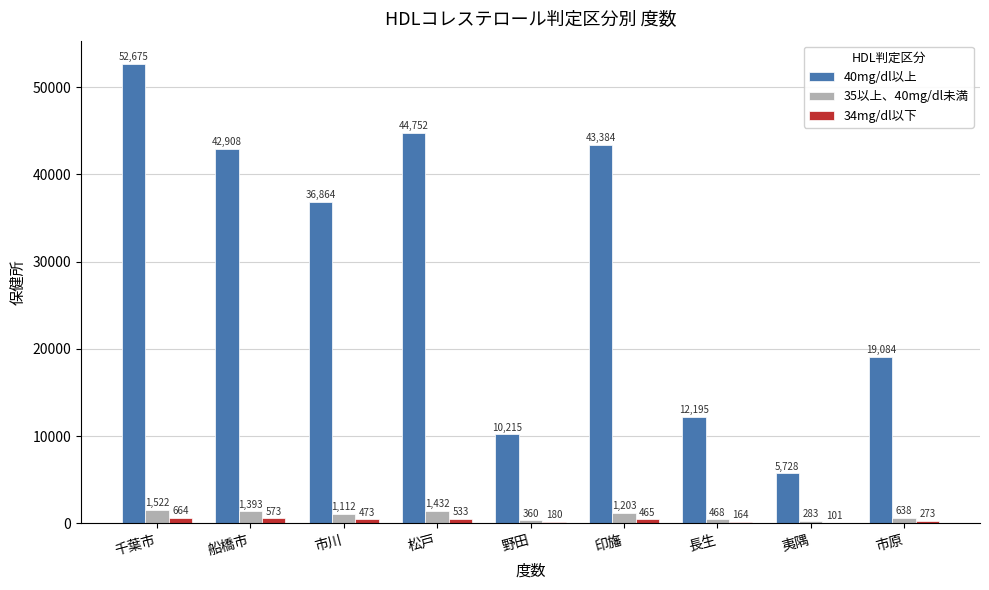

At which category does the chart reach its peak across all series?

千葉市